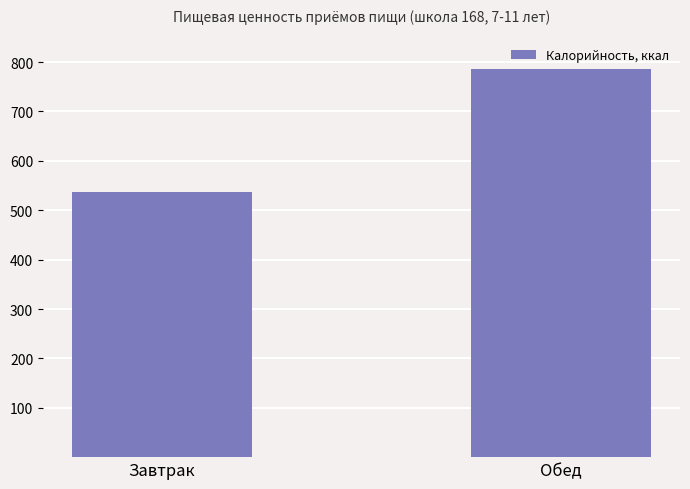

What is the smallest value displayed?

536.5